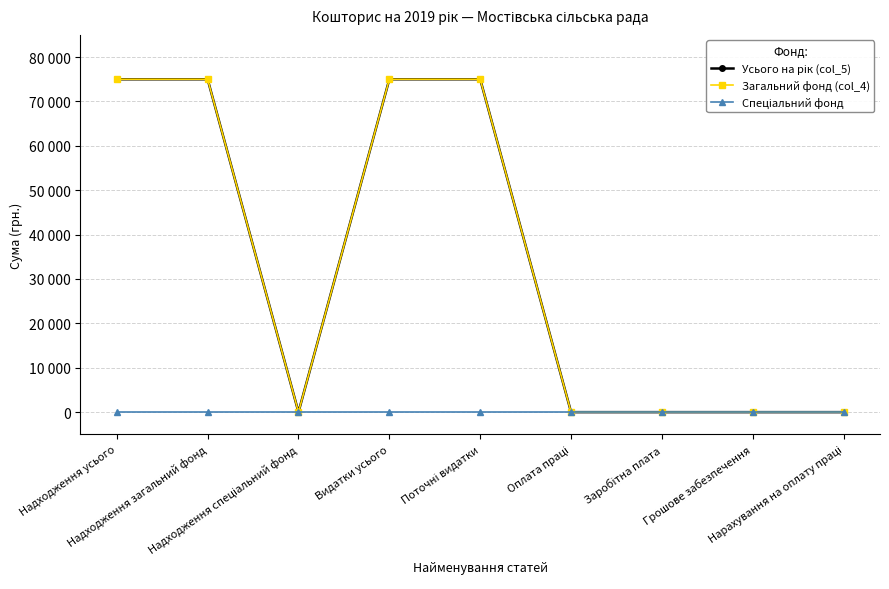

Is the value of Загальний фонд (col_4) at Видатки усього greater than the value of Усього на рік (col_5) at Оплата праці?

Yes